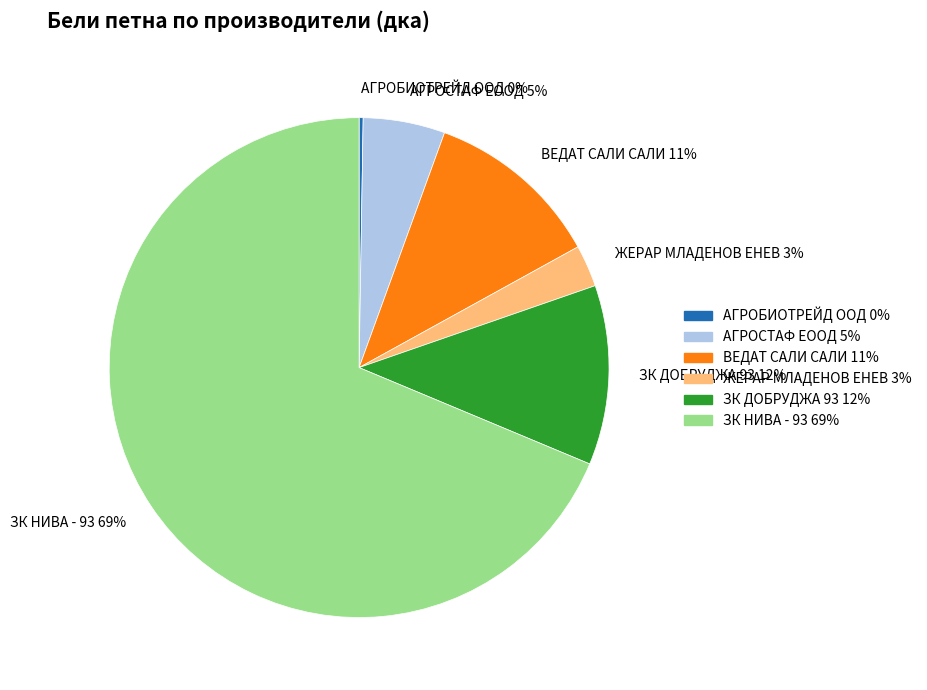

To the nearest percent, what is the average slice percentage?

17%